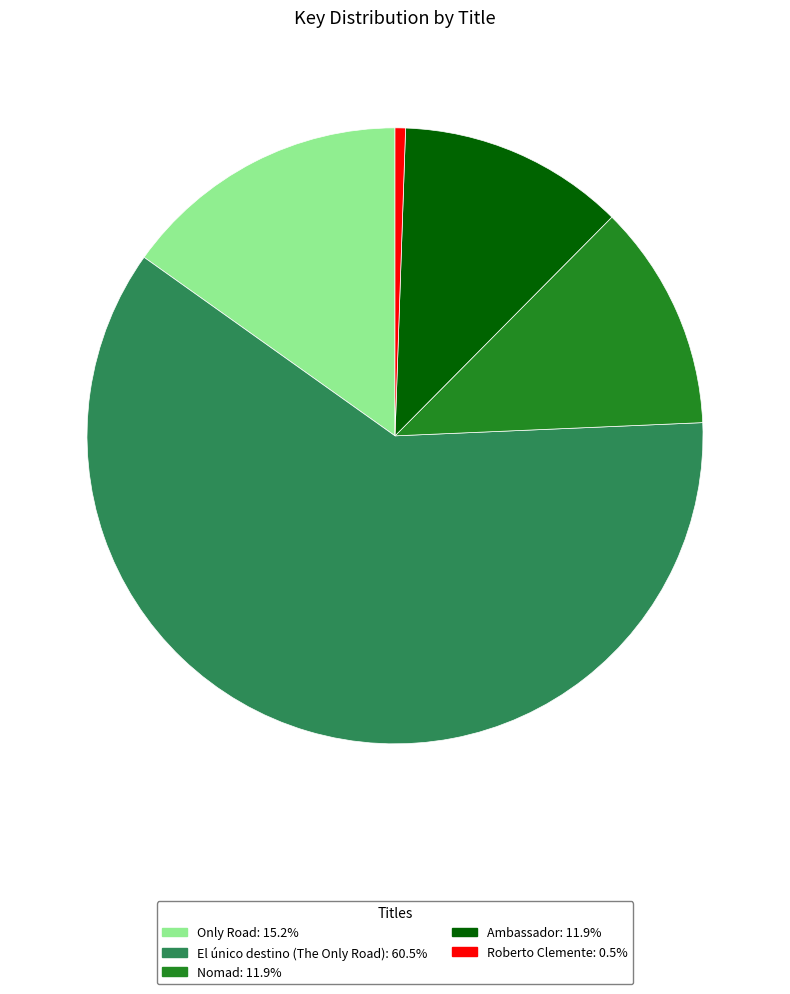

Which category has the smallest portion of the pie?

Roberto Clemente